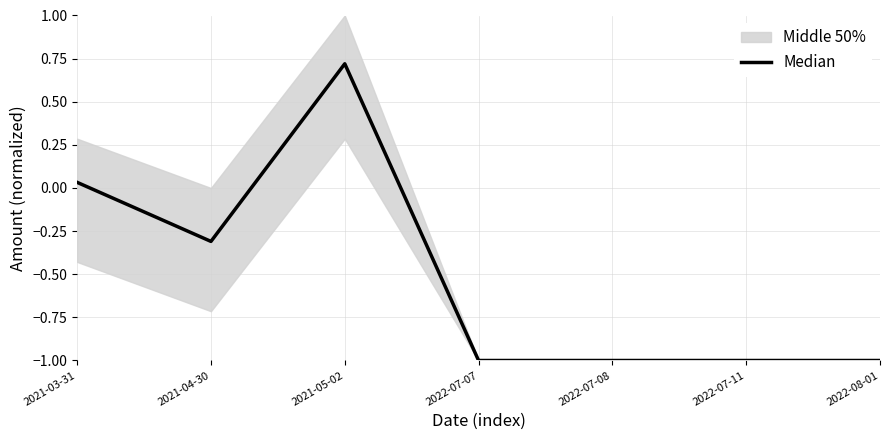

What position from the right is 2021-03-31?

7